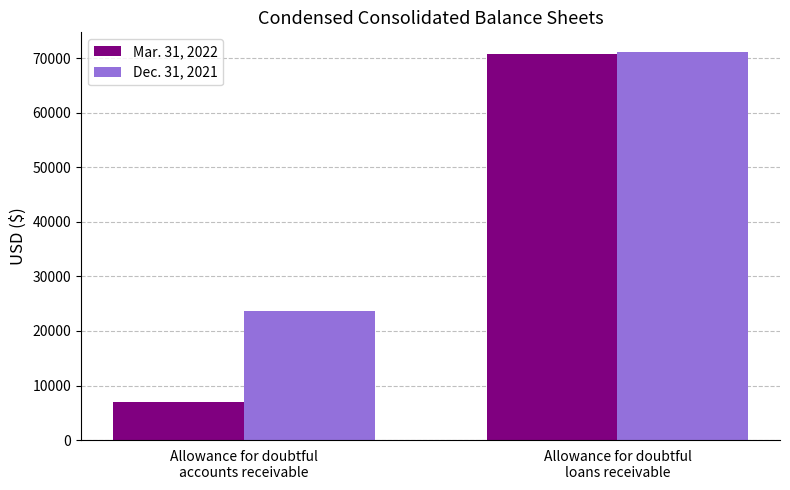

Which series has the widest spread of values?

Mar. 31, 2022